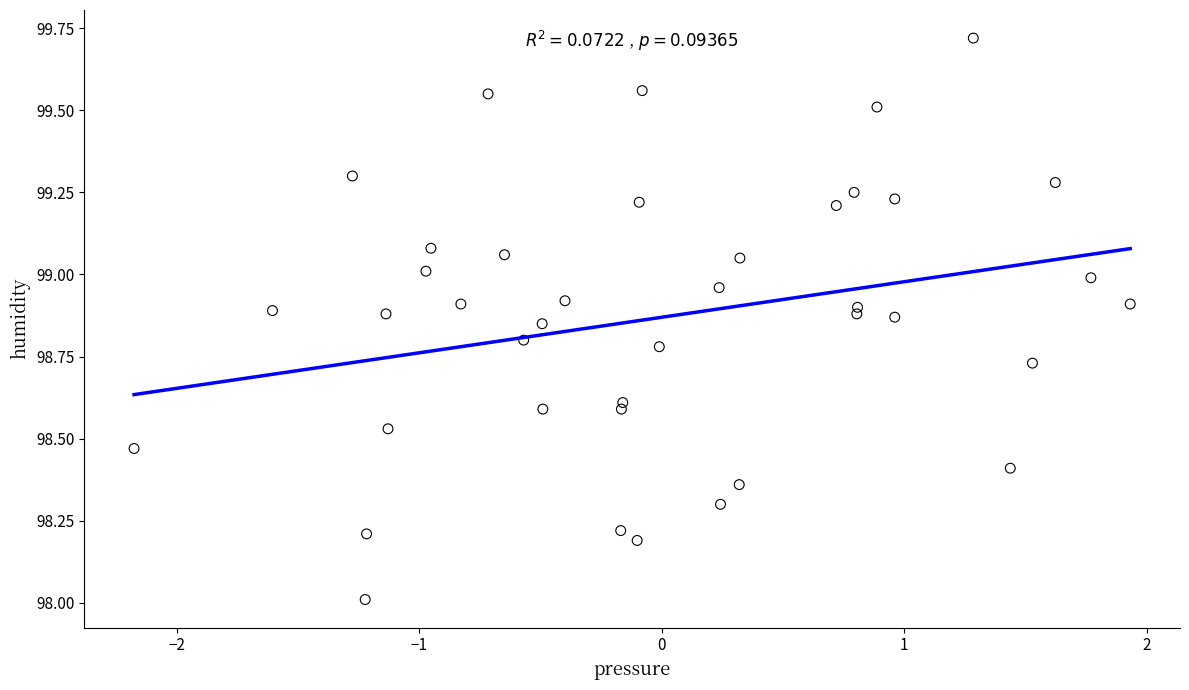

What is the range of Y values (max minus min)?

1.7